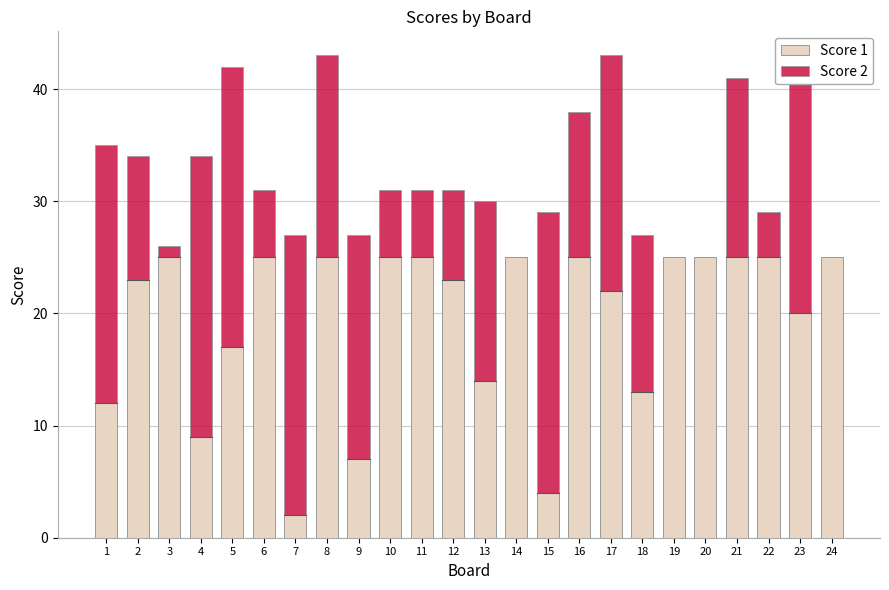

The Score 1 series shows 37 at 20. True or false?

False